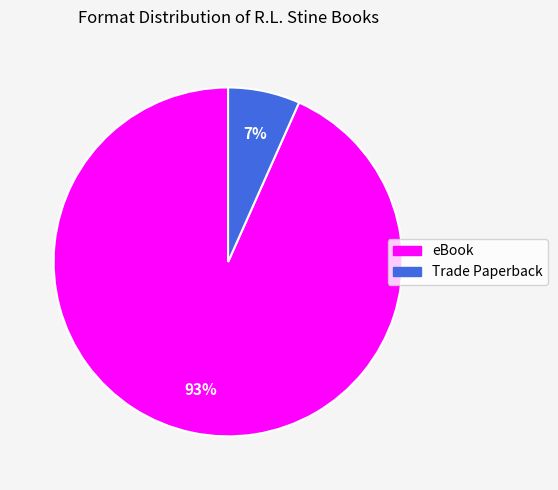

Does any single category account for the majority?

Yes